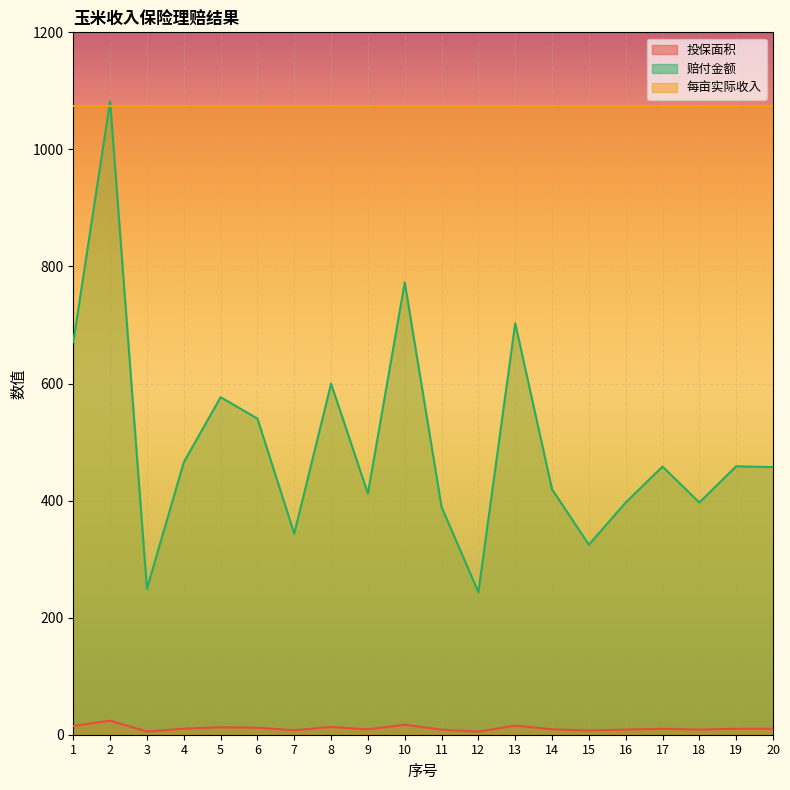

At which label is 投保面积 closest to 14?

8